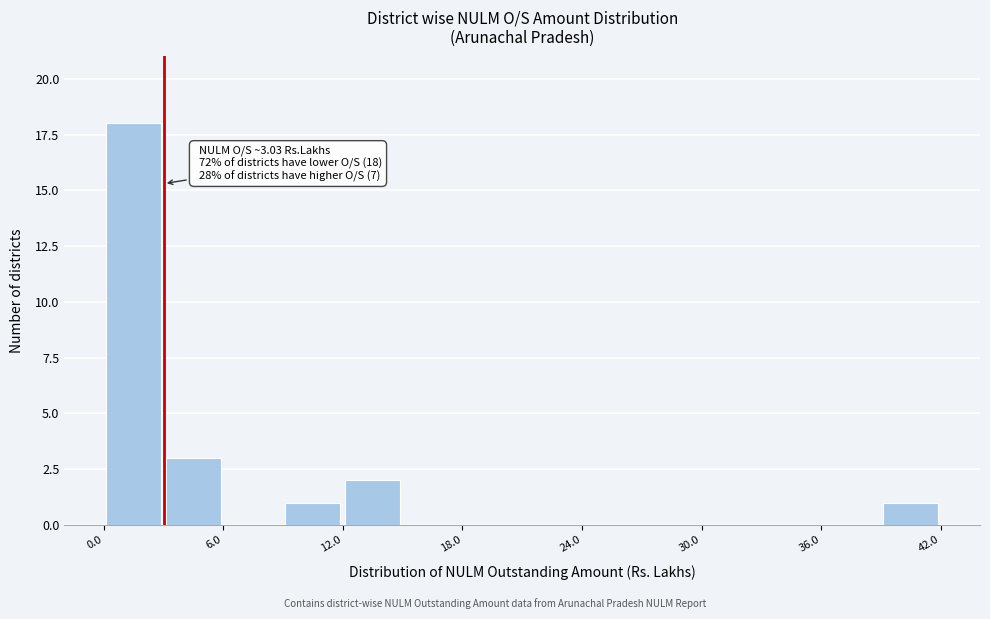

Read against the x-axis, roughly where is the centre of the tallest bar?

2